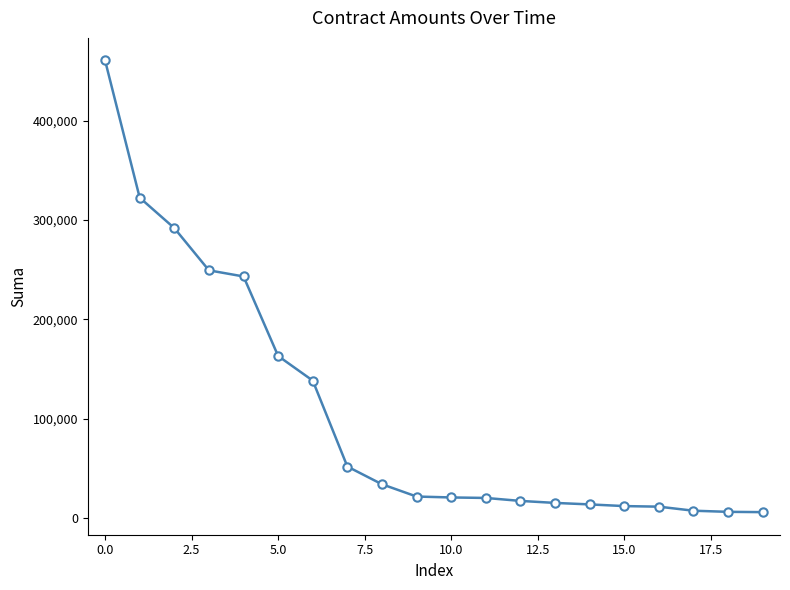

What is the value of the 17th point from the left?

11218.0